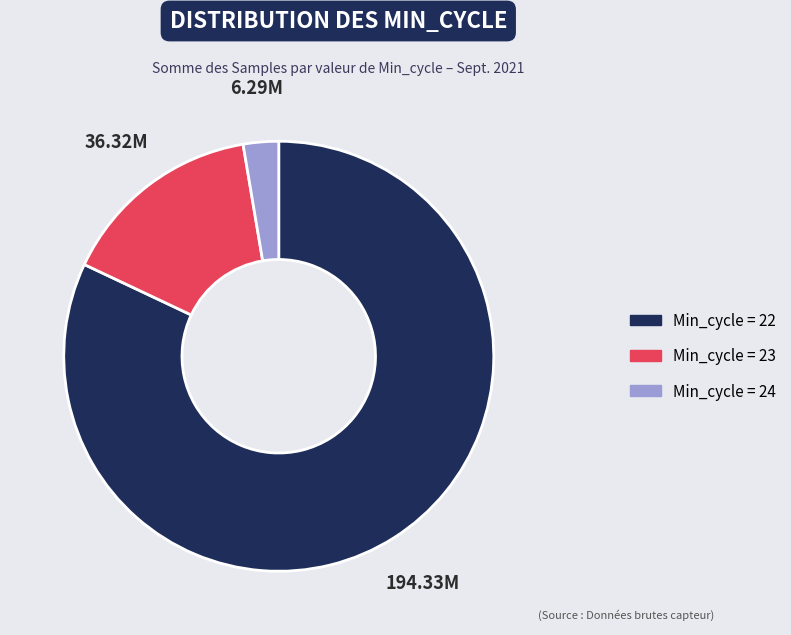

How many slices are in this pie chart?

3